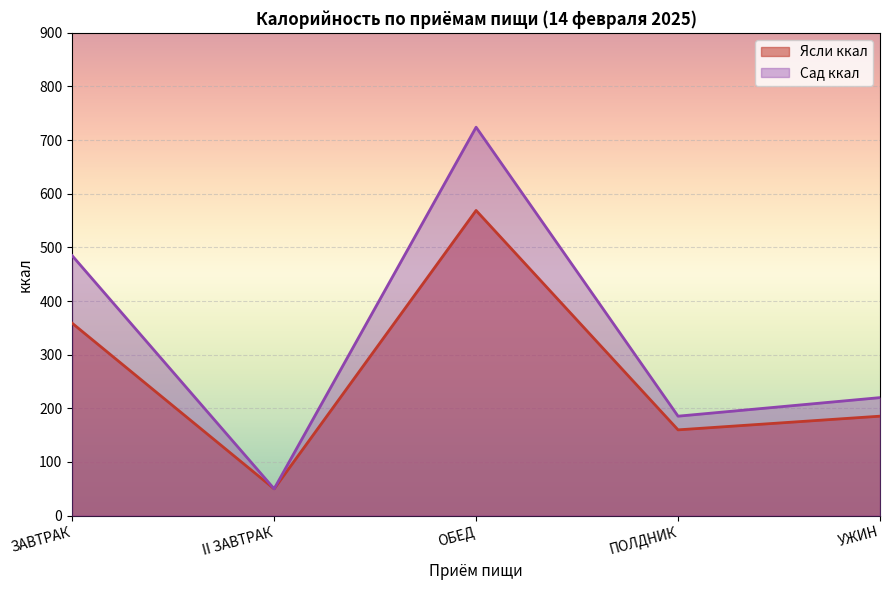

What are all the series names shown in the legend?

Ясли ккал, Сад ккал